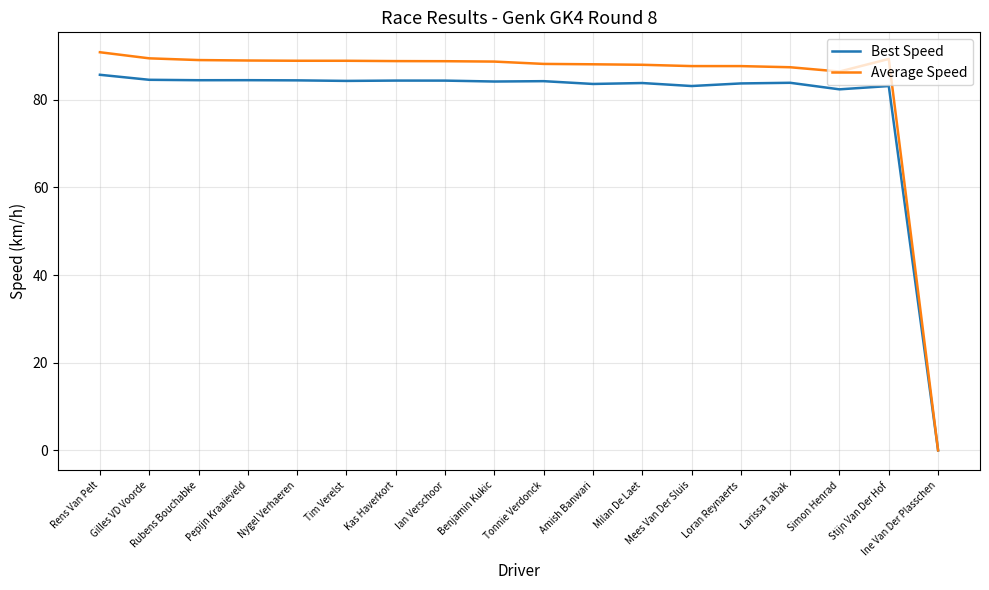

Is it true that Best Speed equals 146.6 at Rens Van Pelt?

False